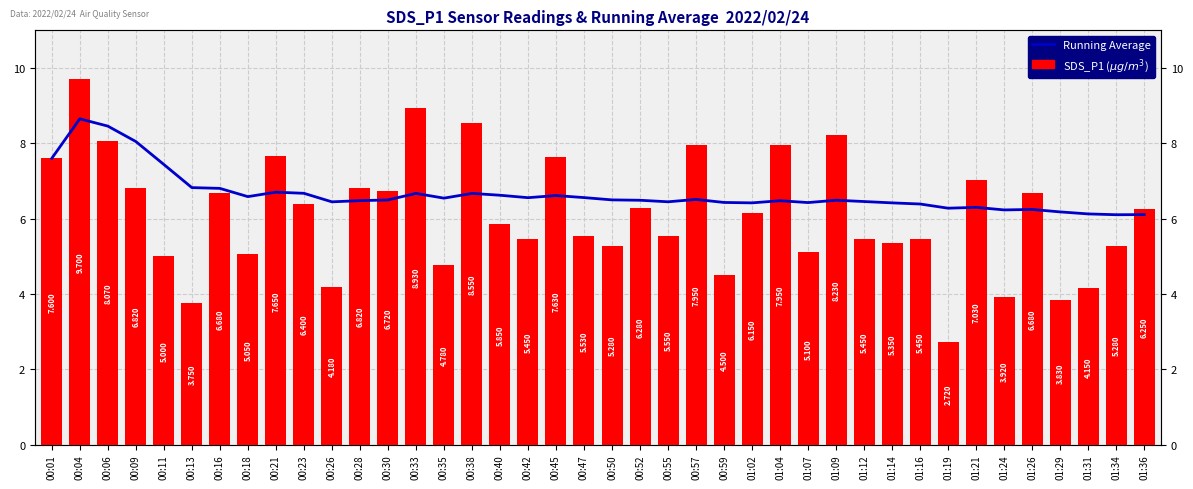

Reading right to left, what are all the values shown in this chart?

Average: 01:36=6.1	01:34=6.1	01:31=6.1	01:29=6.2	01:26=6.2	01:24=6.2	01:21=6.3	01:19=6.3	01:16=6.4	01:14=6.4	01:12=6.5	01:09=6.5	01:07=6.4	01:04=6.5	01:02=6.4	00:59=6.4	00:57=6.5	00:55=6.4	00:52=6.5	00:50=6.5	00:47=6.6	00:45=6.6	00:42=6.6	00:40=6.6	00:38=6.7	00:35=6.5	00:33=6.7	00:30=6.5	00:28=6.5	00:26=6.4	00:23=6.7	00:21=6.7	00:18=6.6	00:16=6.8	00:13=6.8	00:11=7.4	00:09=8.0	00:06=8.5	00:04=8.6	00:01=7.6
SDS_P1: 01:36=6.2	01:34=5.3	01:31=4.2	01:29=3.8	01:26=6.7	01:24=3.9	01:21=7.0	01:19=2.7	01:16=5.5	01:14=5.3	01:12=5.5	01:09=8.2	01:07=5.1	01:04=8.0	01:02=6.2	00:59=4.5	00:57=8.0	00:55=5.5	00:52=6.3	00:50=5.3	00:47=5.5	00:45=7.6	00:42=5.5	00:40=5.8	00:38=8.6	00:35=4.8	00:33=8.9	00:30=6.7	00:28=6.8	00:26=4.2	00:23=6.4	00:21=7.7	00:18=5.0	00:16=6.7	00:13=3.8	00:11=5.0	00:09=6.8	00:06=8.1	00:04=9.7	00:01=7.6